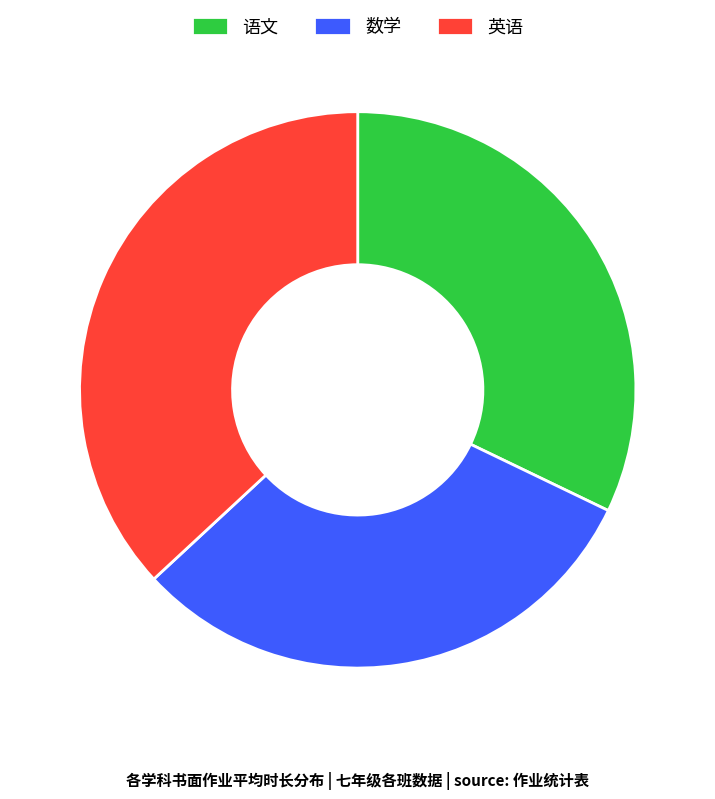

What is the ratio of the value at 语文 to the value at 英语?

0.9